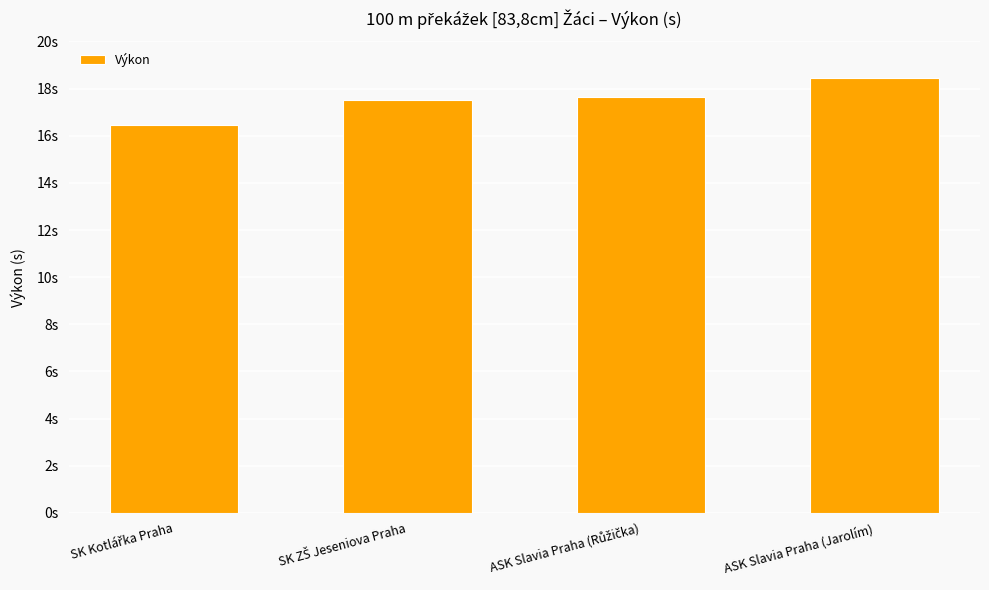

Rank the categories by value from highest to lowest.

ASK Slavia Praha (Jarolím), ASK Slavia Praha (Růžička), SK ZŠ Jeseniova Praha, SK Kotlářka Praha